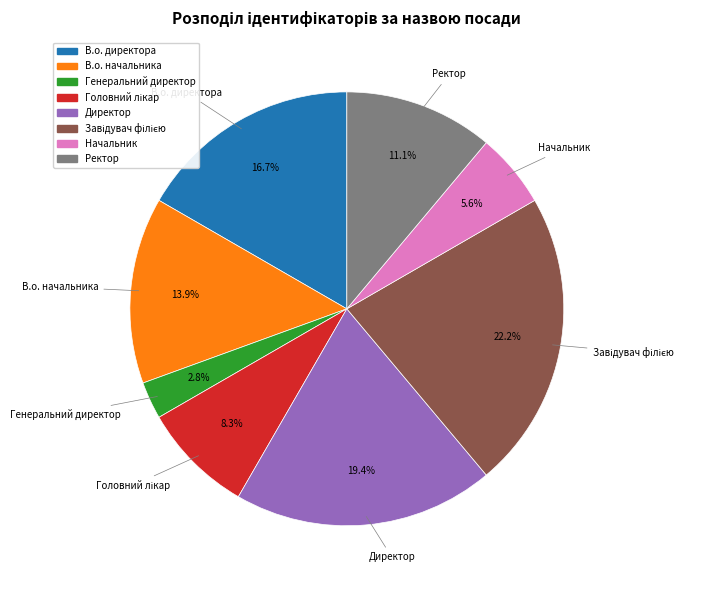

Is В.о. директора the majority of the pie?

No